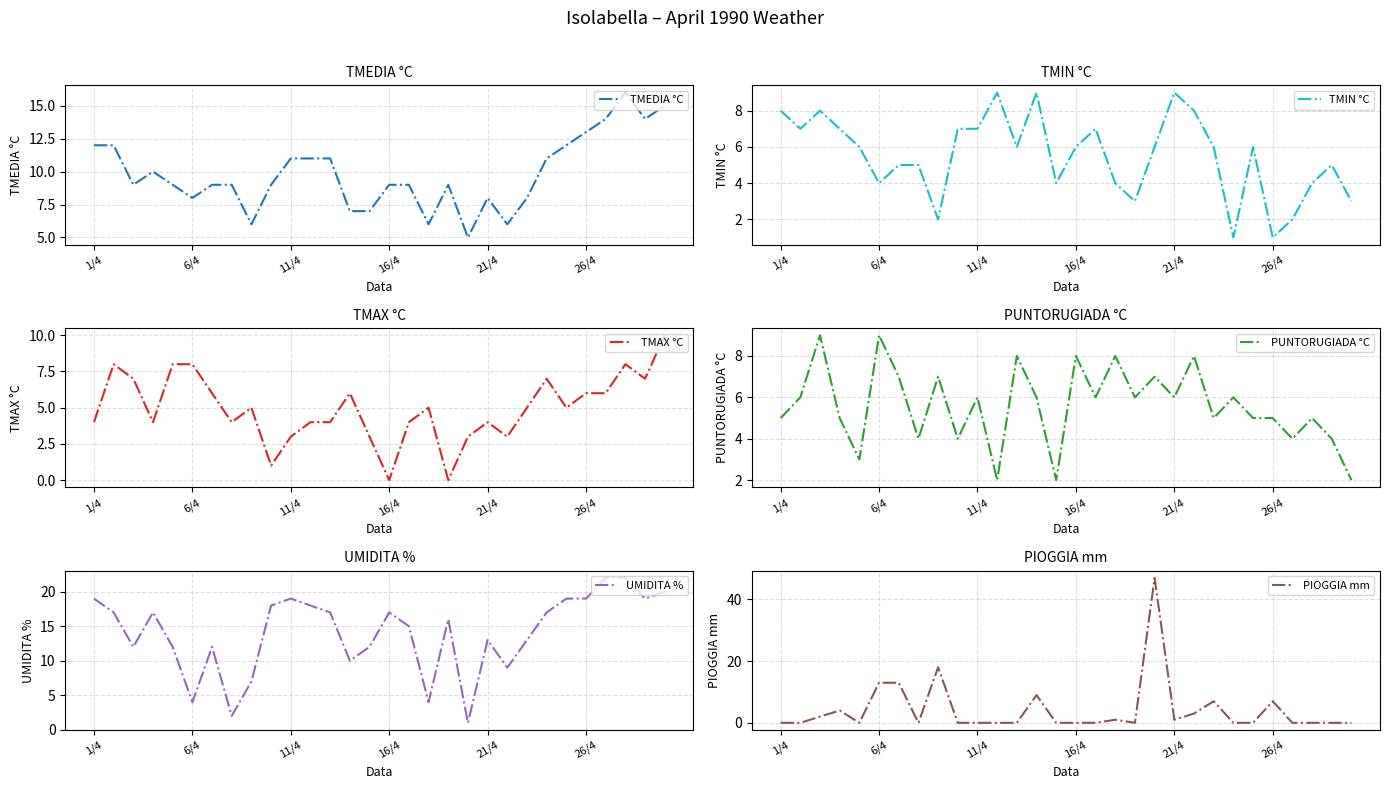

What are all the series names shown in the legend?

TMEDIA °C, TMIN °C, TMAX °C, PUNTORUGIADA °C, UMIDITA %, PIOGGIA mm